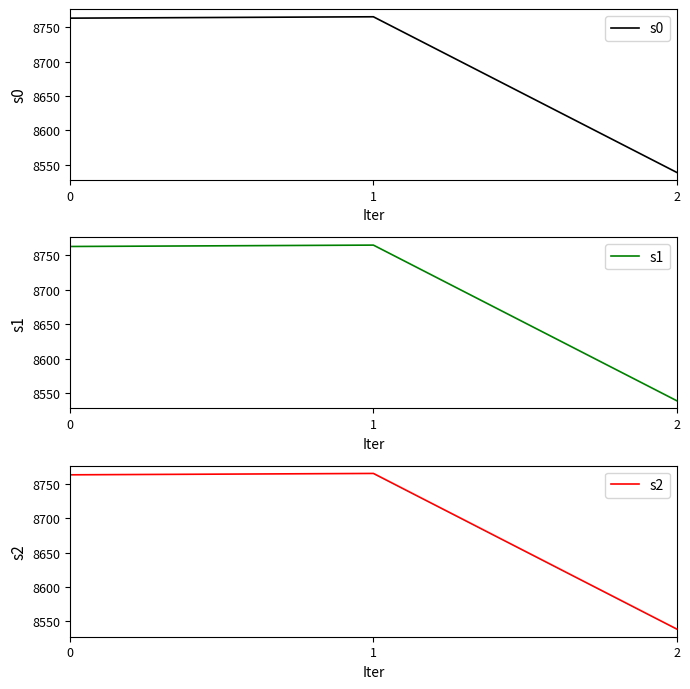

Reading left to right, list all the values displayed in this chart.

s0: 8763	8765	8539
s1: 8763	8765	8539
s2: 8763	8765	8539